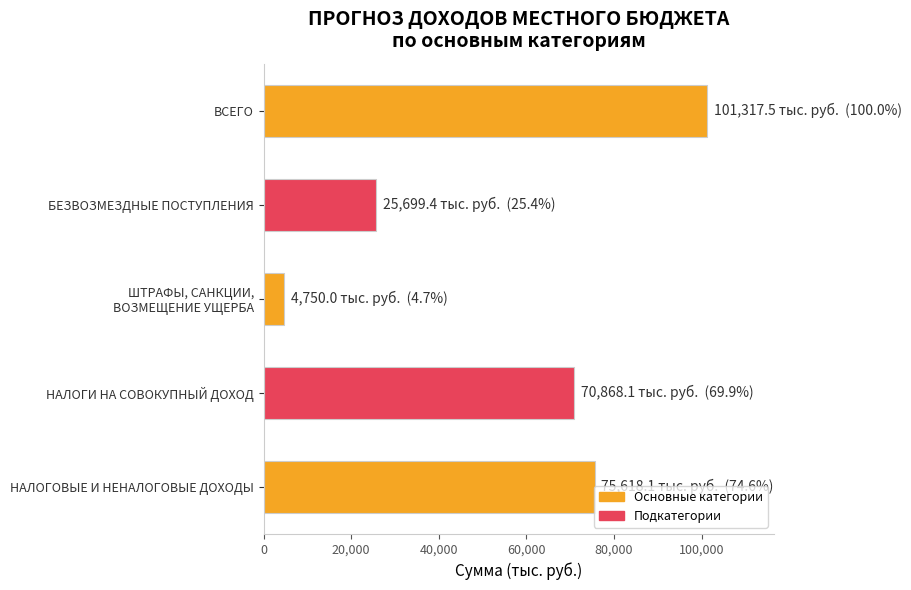

Between НАЛОГОВЫЕ И НЕНАЛОГОВЫЕ ДОХОДЫ and БЕЗВОЗМЕЗДНЫЕ ПОСТУПЛЕНИЯ, which is larger?

НАЛОГОВЫЕ И НЕНАЛОГОВЫЕ ДОХОДЫ